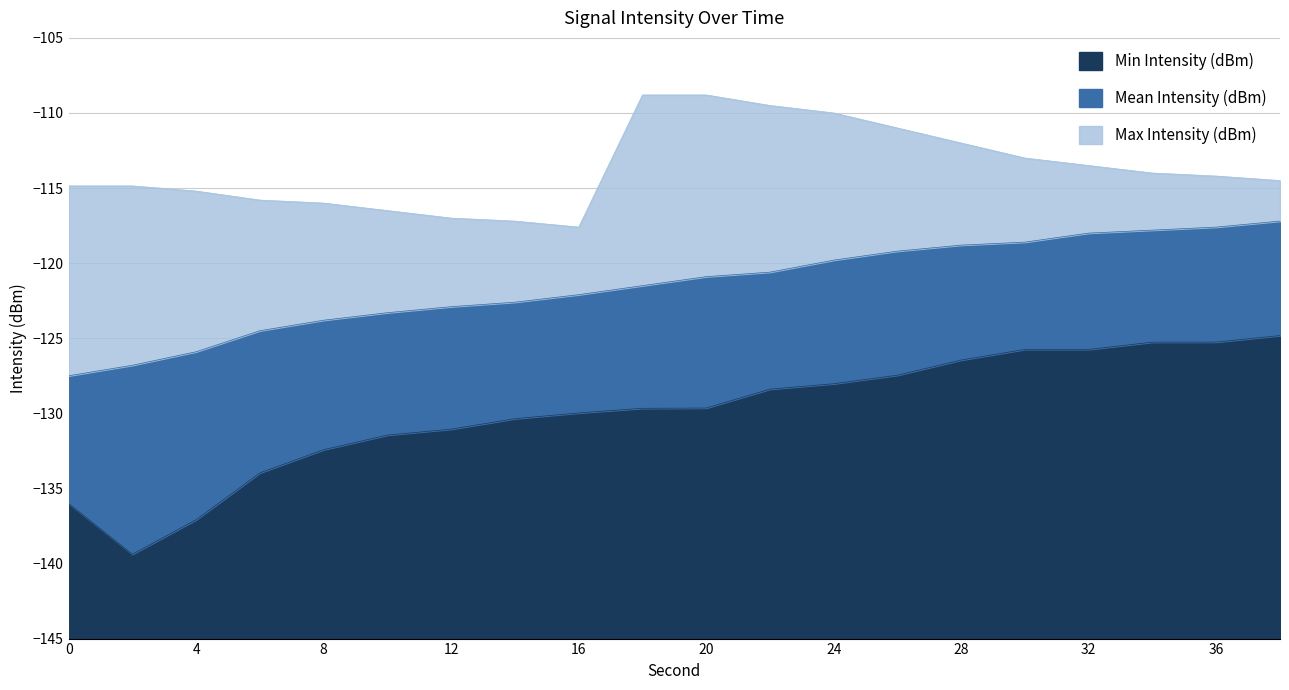

Reading left to right, transcribe all the data shown in this chart.

Min Intensity (dBm): 0=-136.0	2=-139.4	4=-137.1	6=-134.0	8=-132.4	10=-131.4	12=-131.1	14=-130.4	16=-130.0	18=-129.7	20=-129.6	22=-128.4	24=-128.0	26=-127.5	28=-126.5	30=-125.7	32=-125.7	34=-125.3	36=-125.3	38=-124.8
Mean Intensity (dBm): 0=-127.5	2=-126.8	4=-125.9	6=-124.5	8=-123.8	10=-123.3	12=-122.9	14=-122.6	16=-122.1	18=-121.5	20=-120.9	22=-120.6	24=-119.8	26=-119.2	28=-118.8	30=-118.6	32=-118.0	34=-117.8	36=-117.6	38=-117.2
Max Intensity (dBm): 0=-114.9	2=-114.9	4=-115.2	6=-115.8	8=-116.0	10=-116.5	12=-117.0	14=-117.2	16=-117.6	18=-108.8	20=-108.8	22=-109.5	24=-110.0	26=-111.0	28=-112.0	30=-113.0	32=-113.5	34=-114.0	36=-114.2	38=-114.5